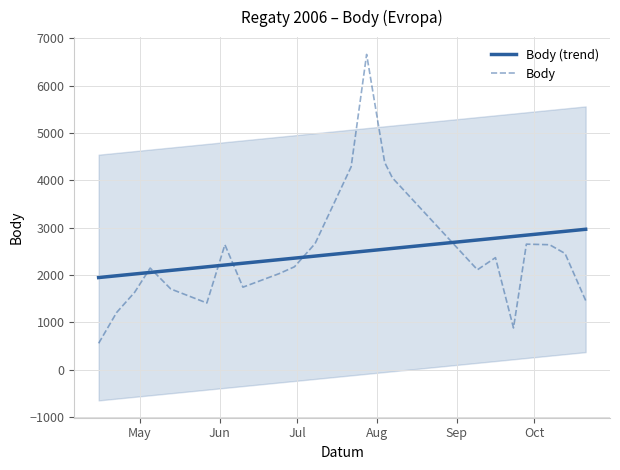

What is the minimum value for Body?

554.0